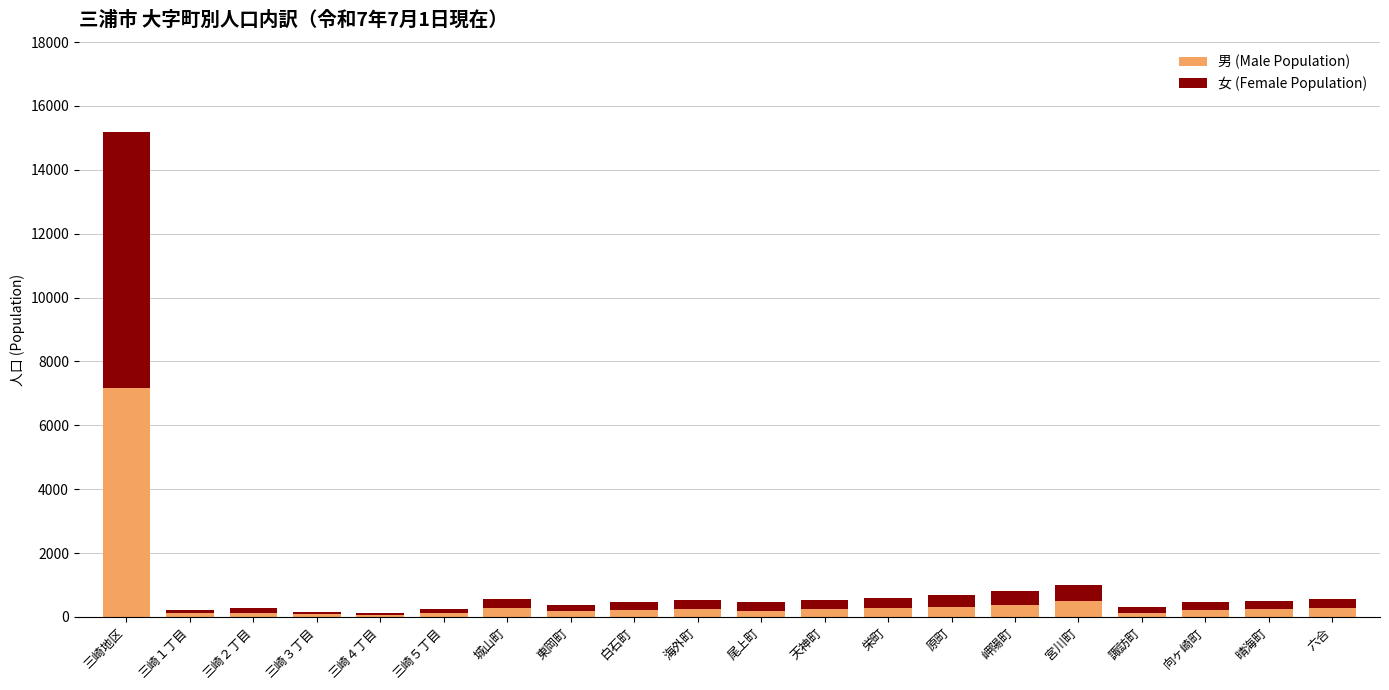

What is the approximate value of 男 (Male Population) at 三崎地区?

7166